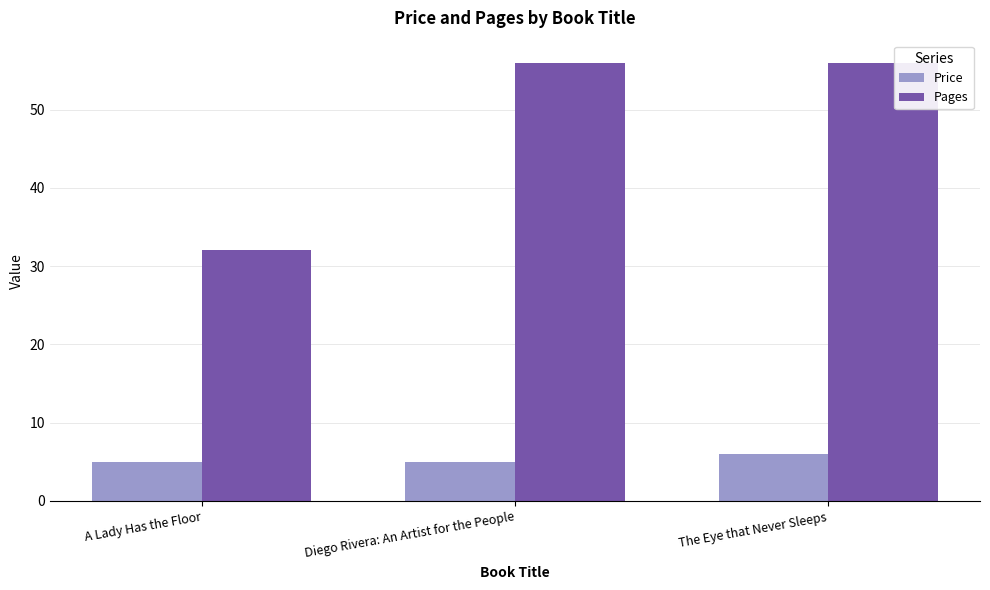

True or false: Price has a value of 7 at A Lady Has the Floor.

False